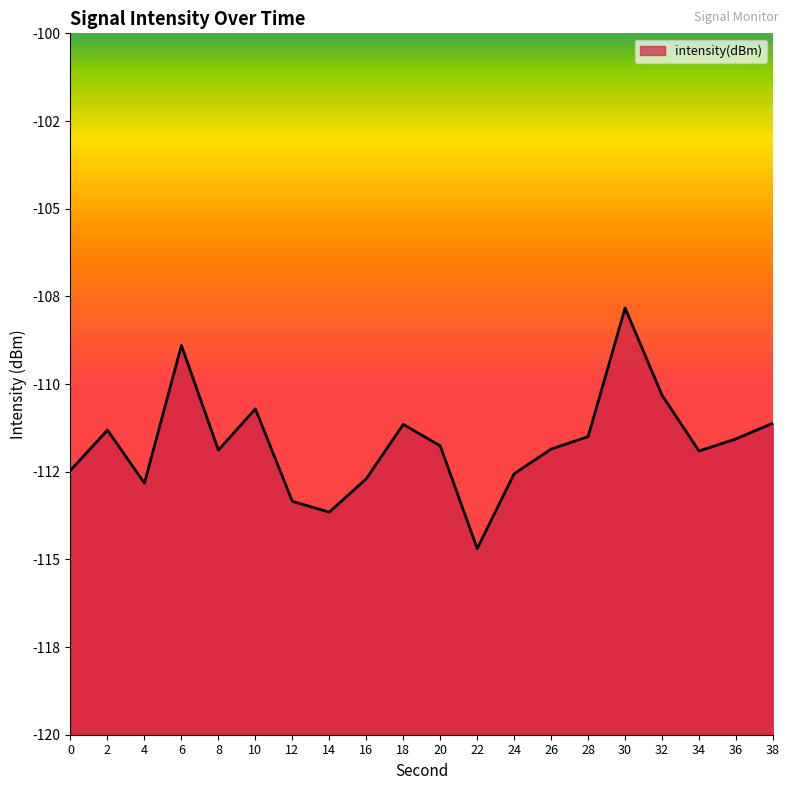

What is the greatest value displayed?

-107.8